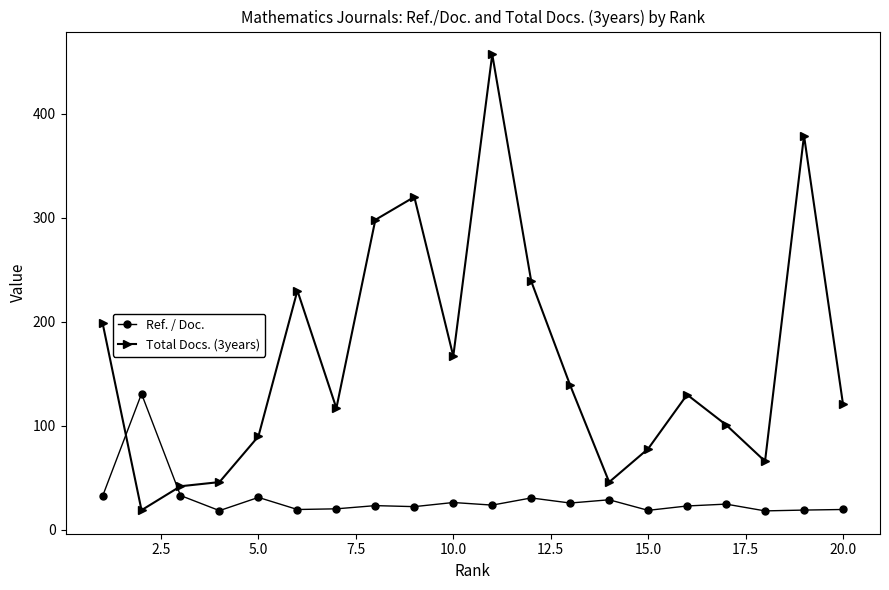

Rank the series by their average value, from lowest to highest.

Ref. / Doc., Total Docs. (3years)